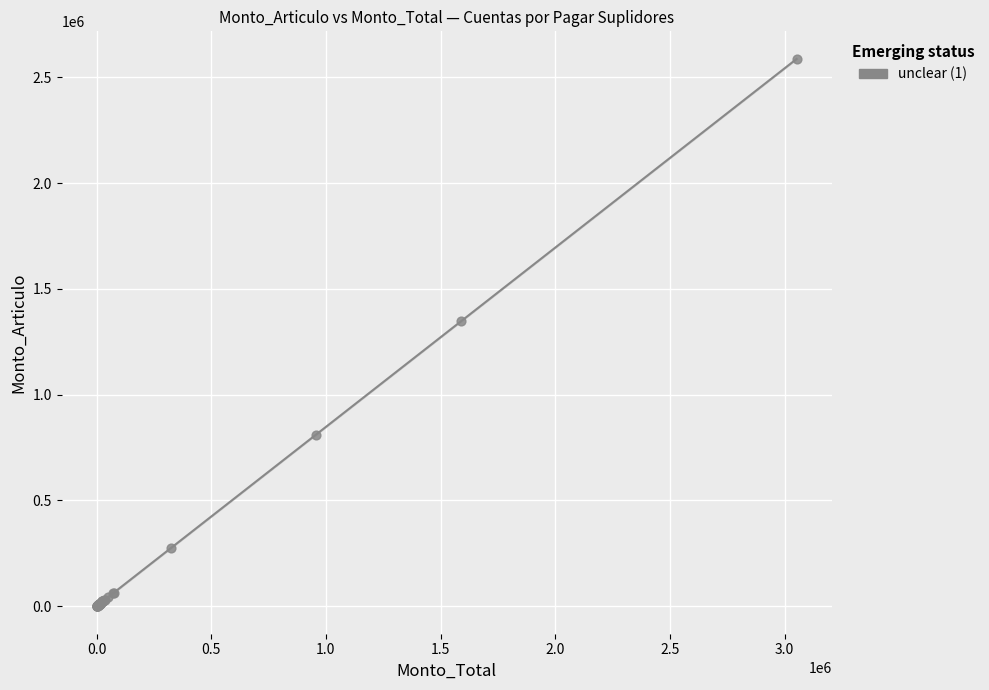

What Y value in the scatter plot is closest to 1293467?

1347030.3